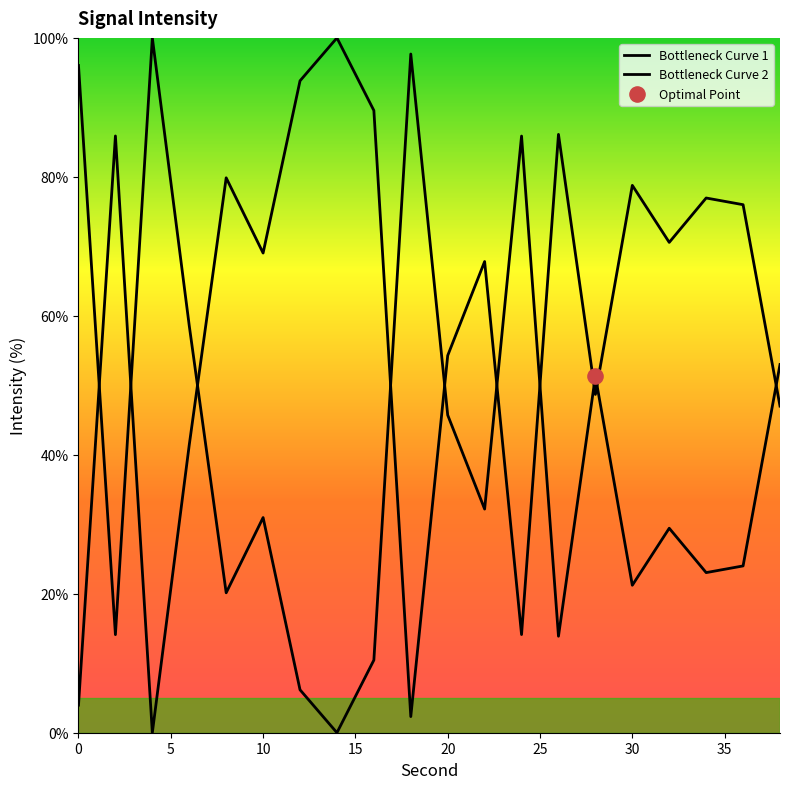

Approximately how many times larger is the value at 38 compared to 10?

1.7